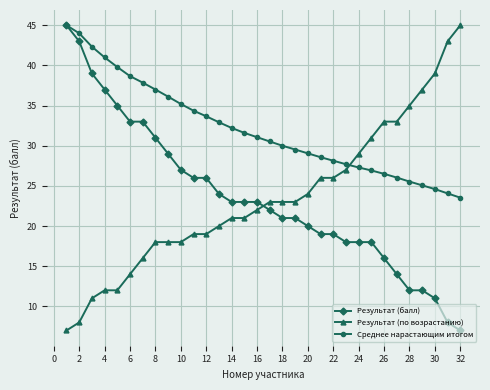

How many intersections are there between Результат (по возрастанию) and Среднее нарастающим итогом?

1